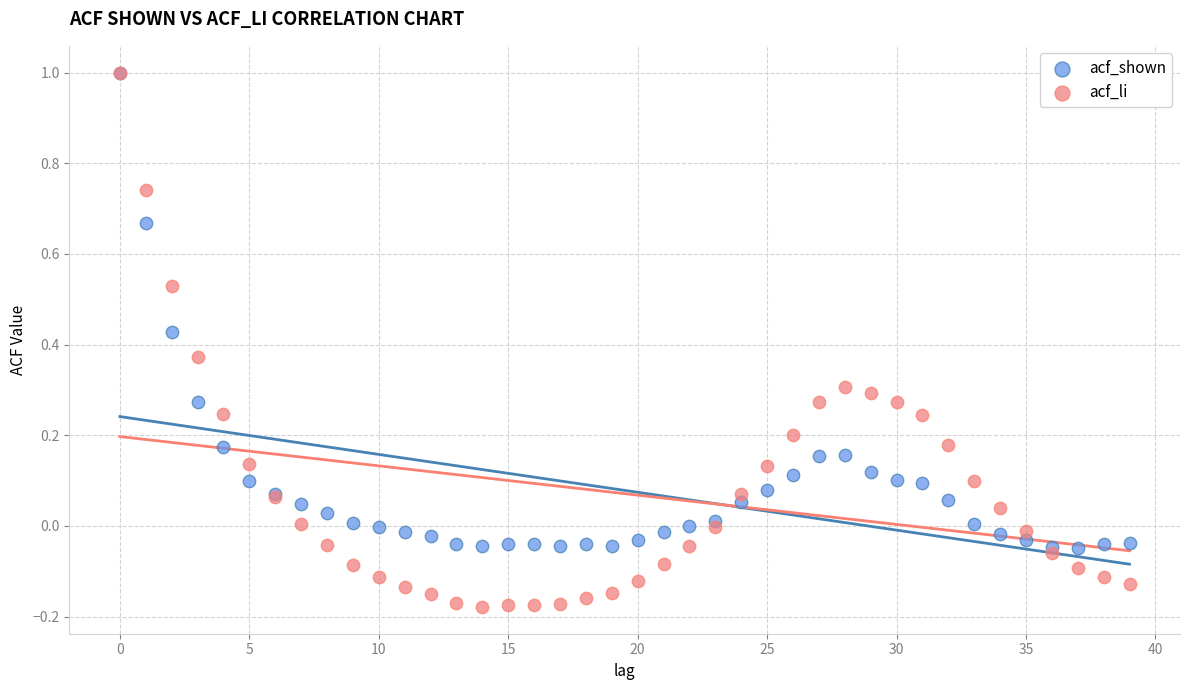

Which series has the largest Y range (max minus min)?

acf_li